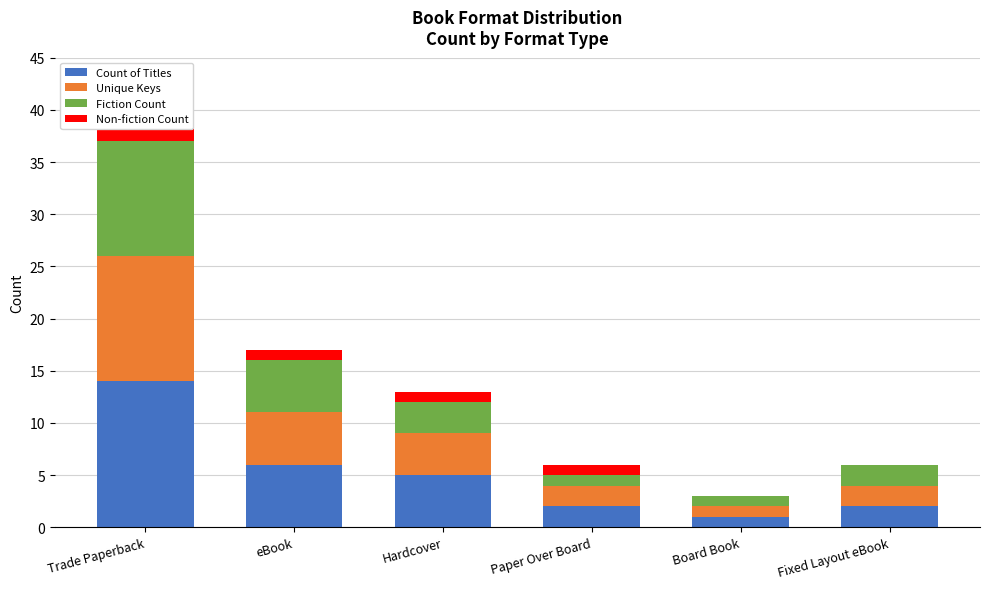

What is the difference between the maximum and second lowest values in the Non-fiction Count series?

3